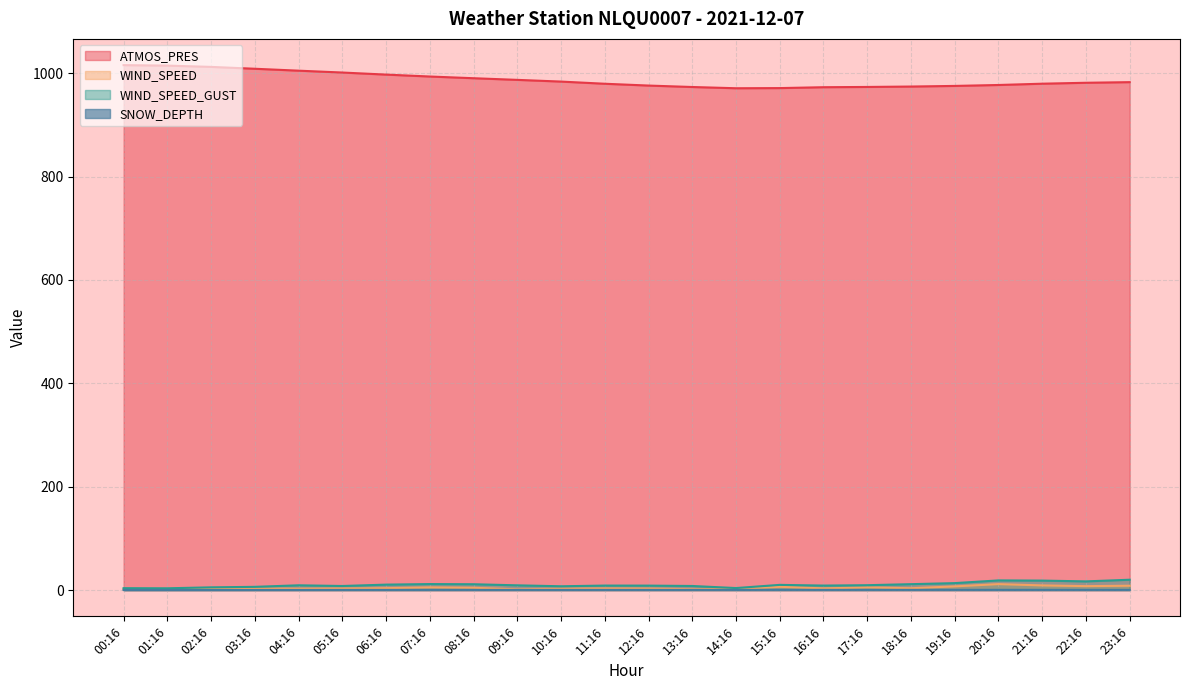

Where does the WIND_SPEED series first go above 3?

02:16